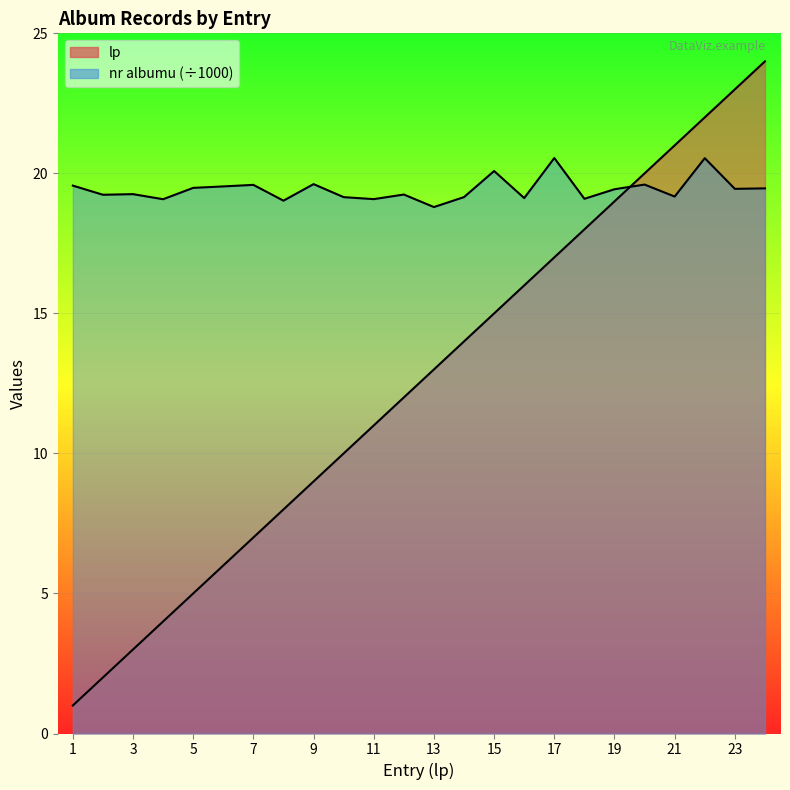

True or false: lp has a value of 6.4 at 4.

False